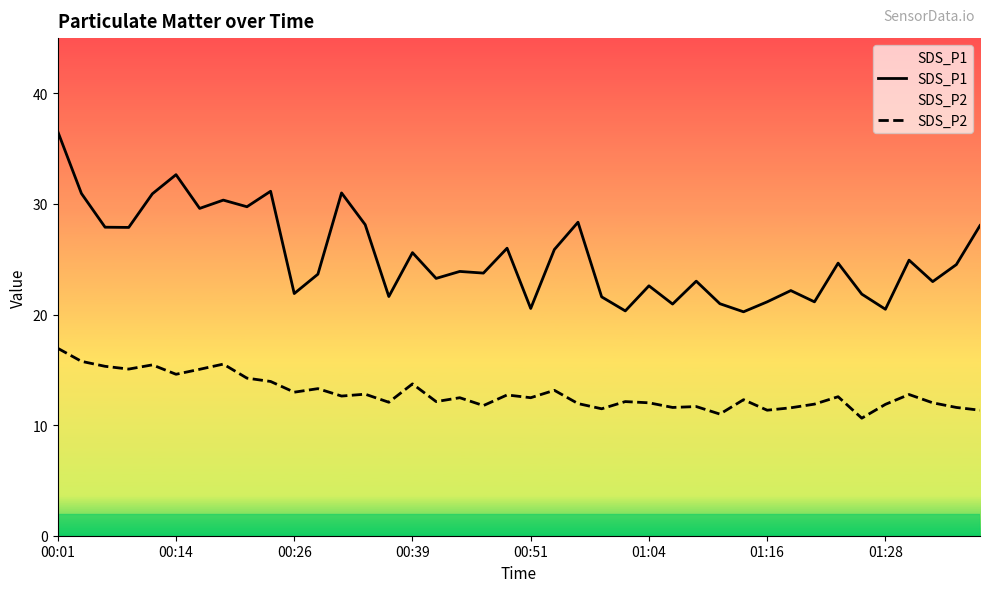

How many values in the SDS_P2 series exceed 12?

27